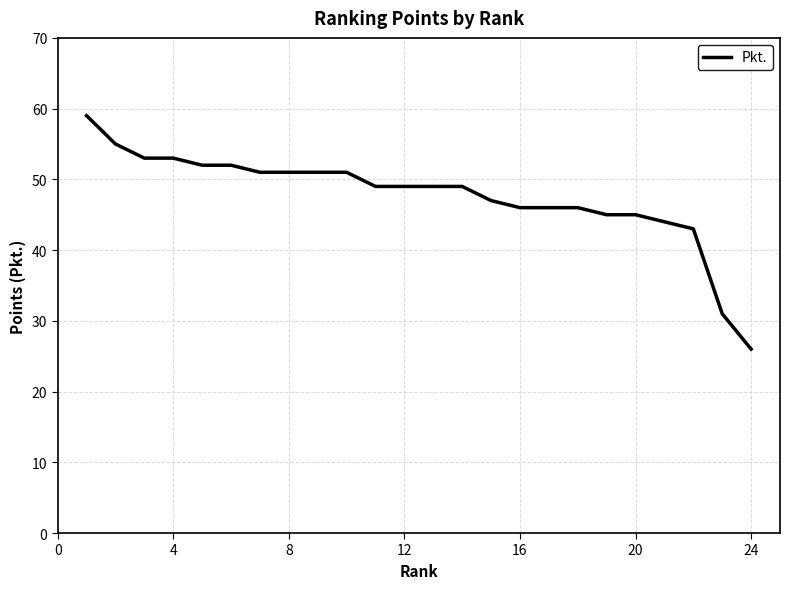

What is the smallest value displayed?

26